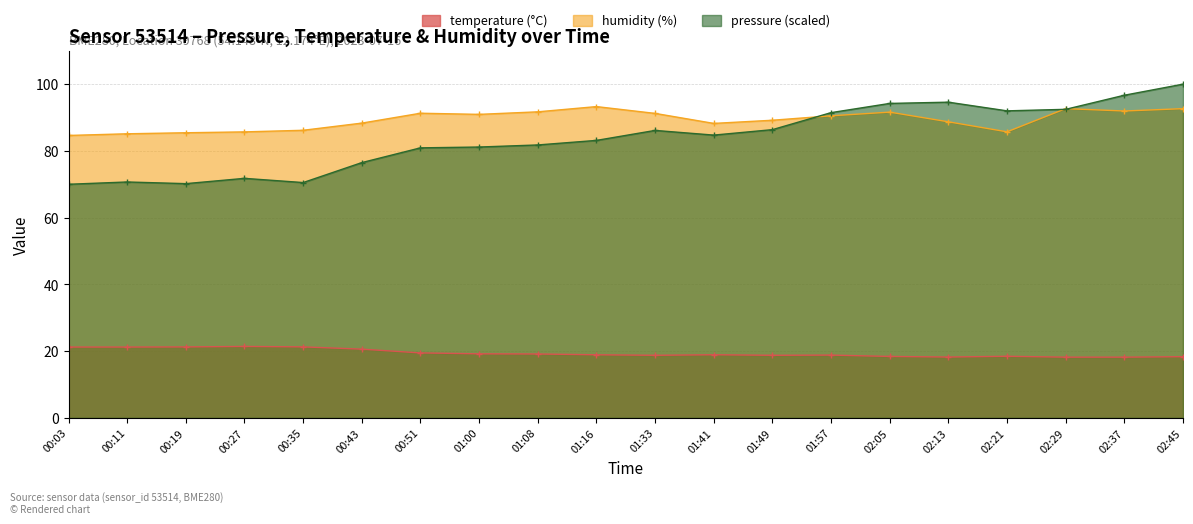

What is the total value across all series at 02:13?

201.6